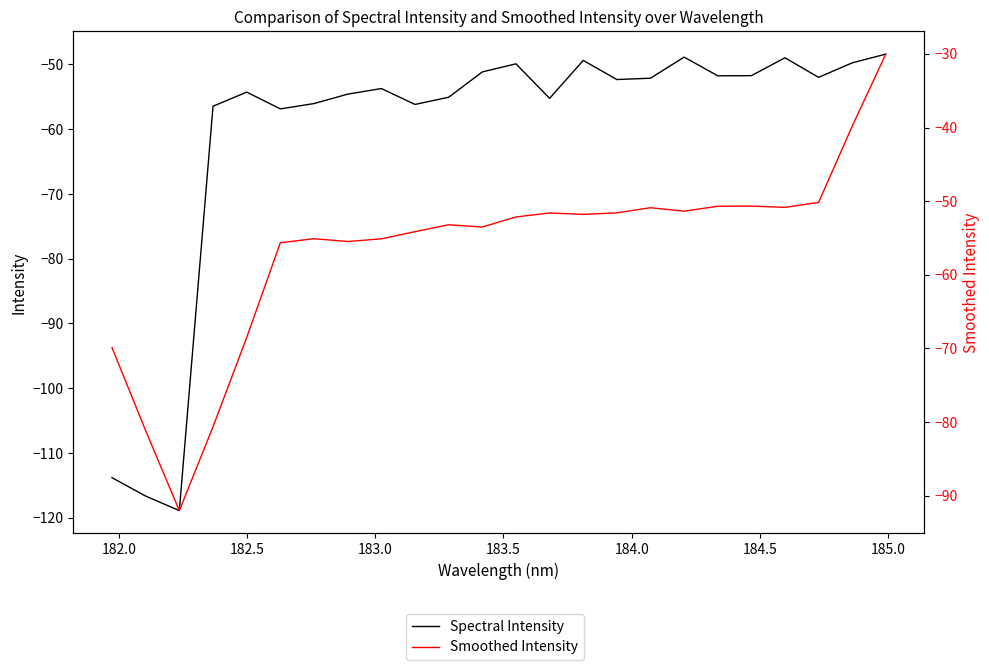

Reading right to left, list all the values displayed in this chart.

Spectral Intensity: -48.4	-49.8	-52.0	-49.0	-51.7	-51.8	-48.9	-52.1	-52.3	-49.4	-55.2	-49.9	-51.2	-55.1	-56.2	-53.7	-54.6	-56.0	-56.9	-54.3	-56.5	-118.9	-116.7	-113.8
Smoothed Intensity: -30.0	-39.8	-50.2	-50.8	-50.7	-50.7	-51.4	-50.9	-51.6	-51.8	-51.6	-52.1	-53.5	-53.2	-54.1	-55.1	-55.5	-55.1	-55.6	-68.5	-80.6	-92.0	-81.2	-69.9